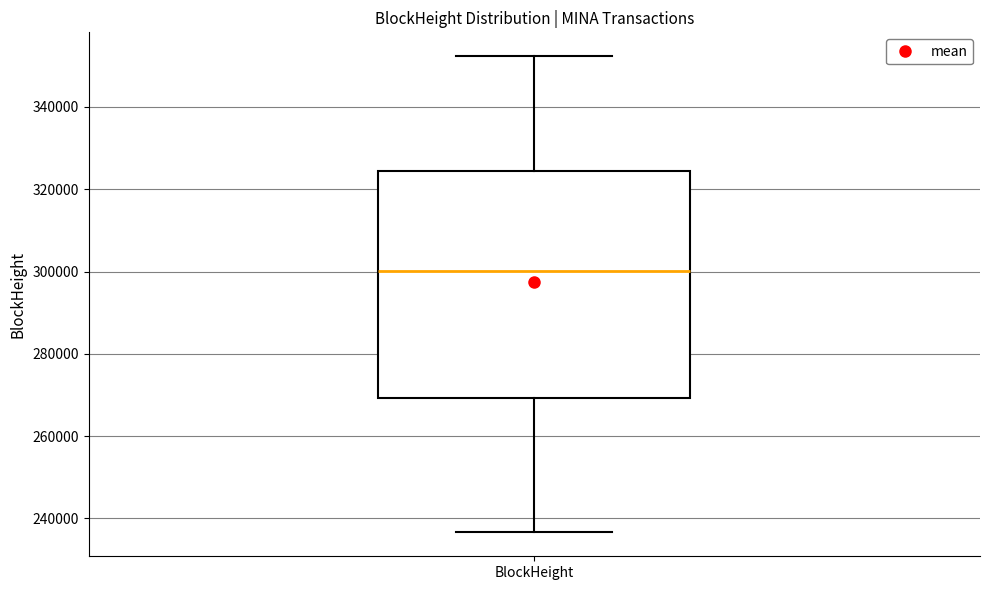

Transcribe this box plot: give where the median line is, the range the box spans, and where the two whiskers end, as read against the y-axis. The values are not printed on the chart, so give them approximately, as read against the axis.

median 300000, box 270000 to 324000, whiskers 236000 to 352000